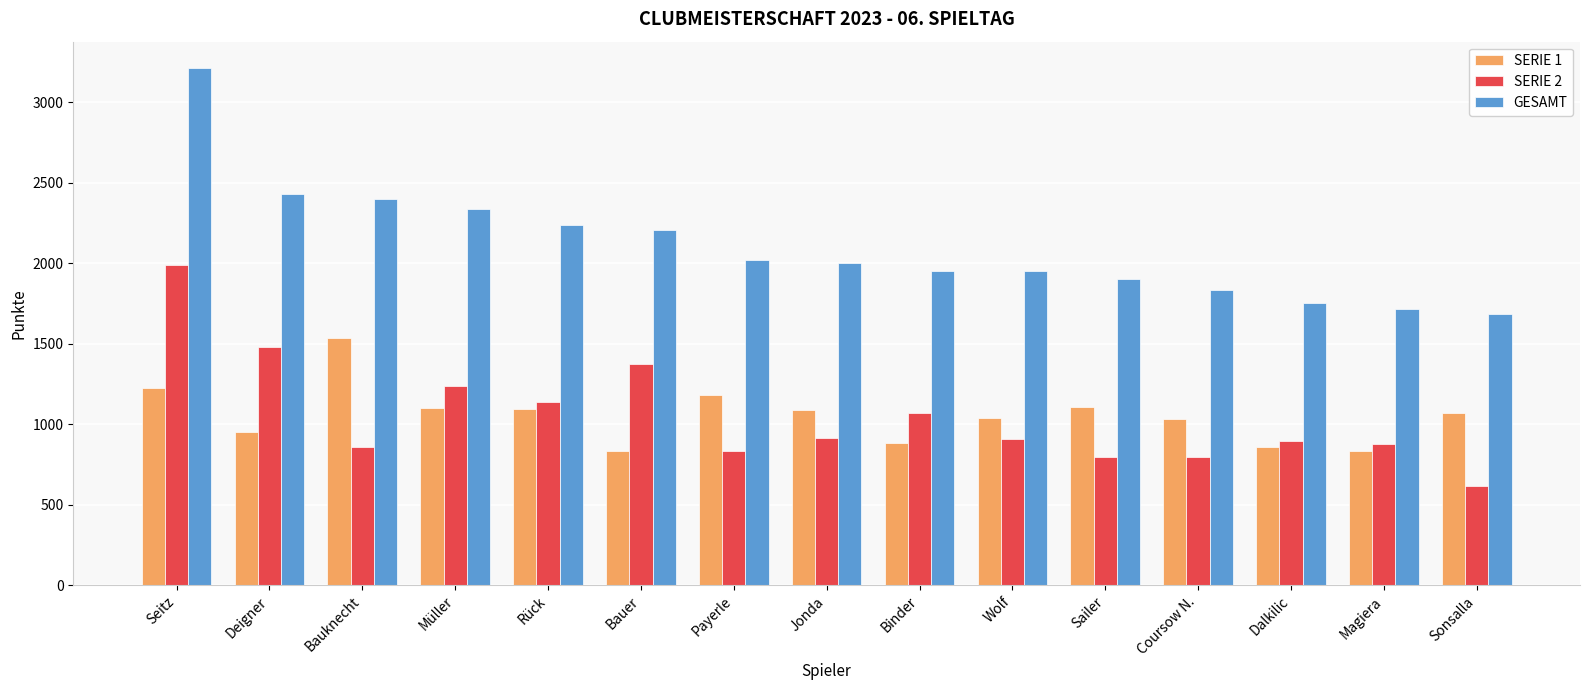

How many categories are shown in the chart?

15